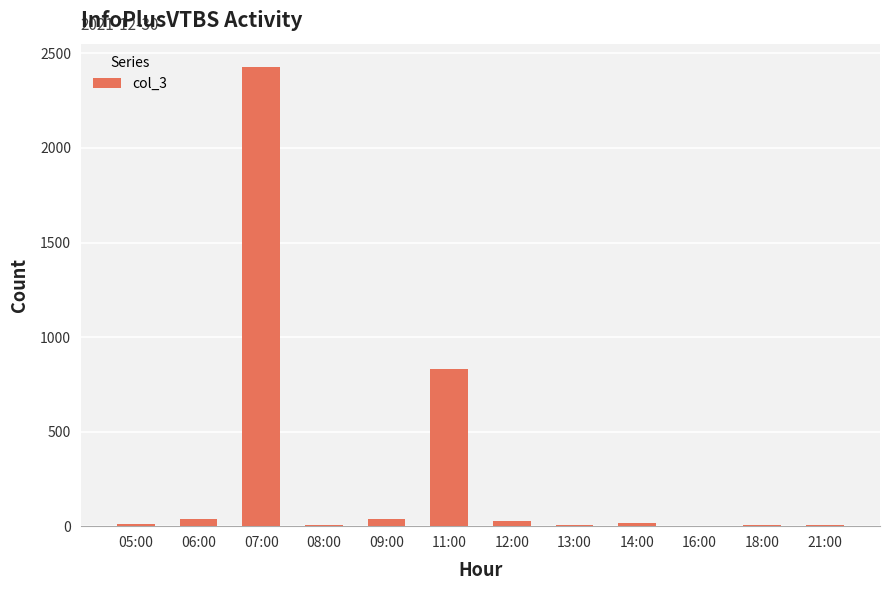

At which category does the chart reach its peak across all series?

07:00